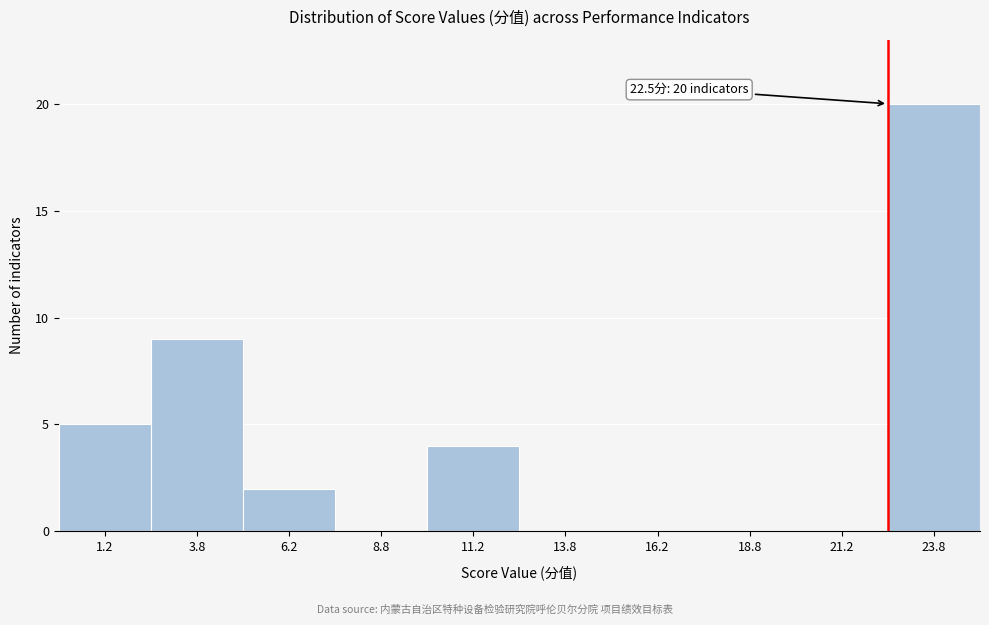

Over which range of the x-axis is the bar tallest?

22.5 to 25.0